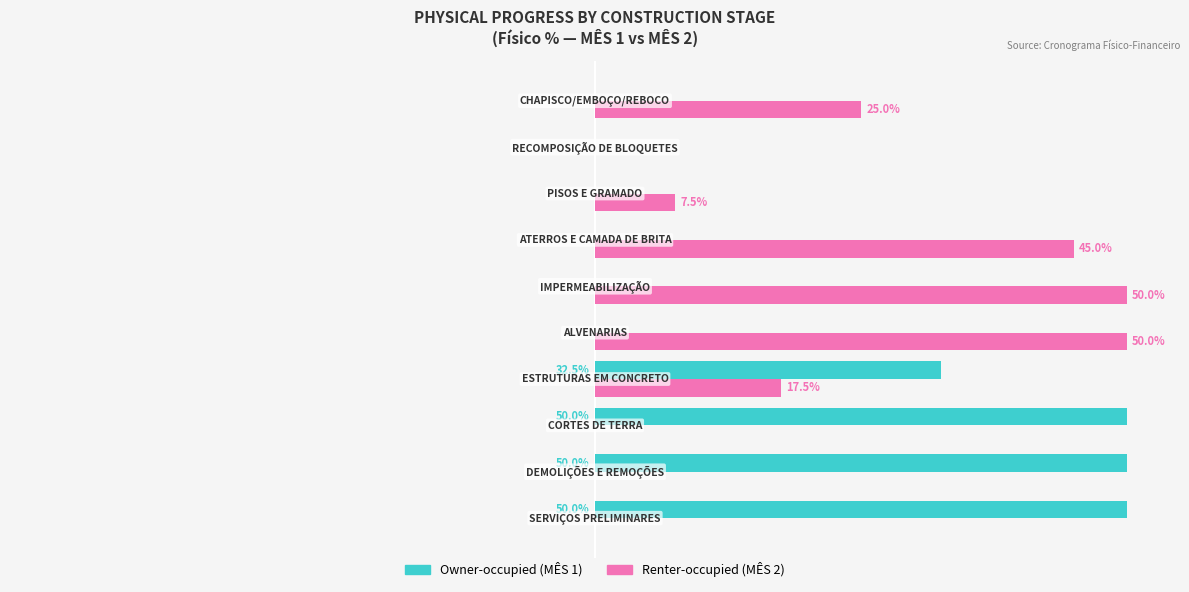

Reading right to left, list all the values displayed in this chart.

Owner-occupied: 0.0	0.0	0.0	0.0	0.0	0.0	32.5	50.0	50.0	50.0
Renter-occupied: 25.0	0.0	7.5	45.0	50.0	50.0	17.5	0.0	0.0	0.0